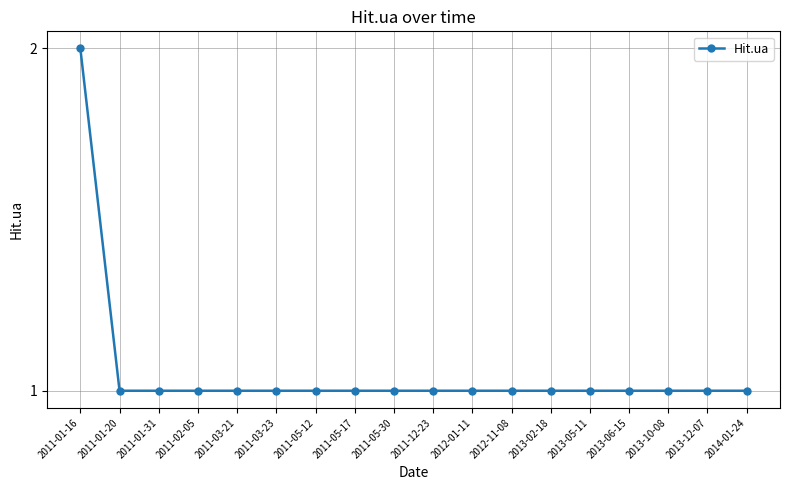

Does the chart have visible grid lines?

Yes